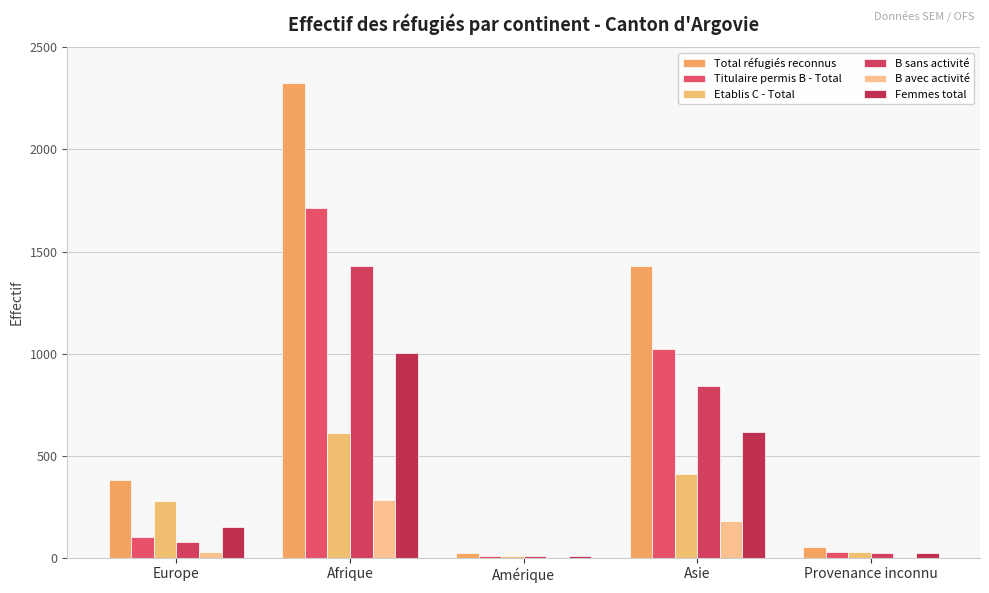

What is the smallest value displayed?

3